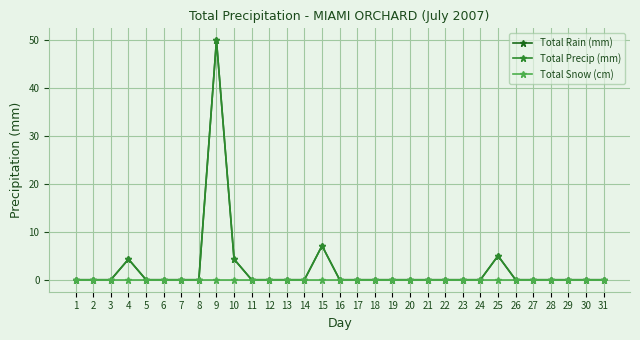

Does the chart have visible grid lines?

Yes